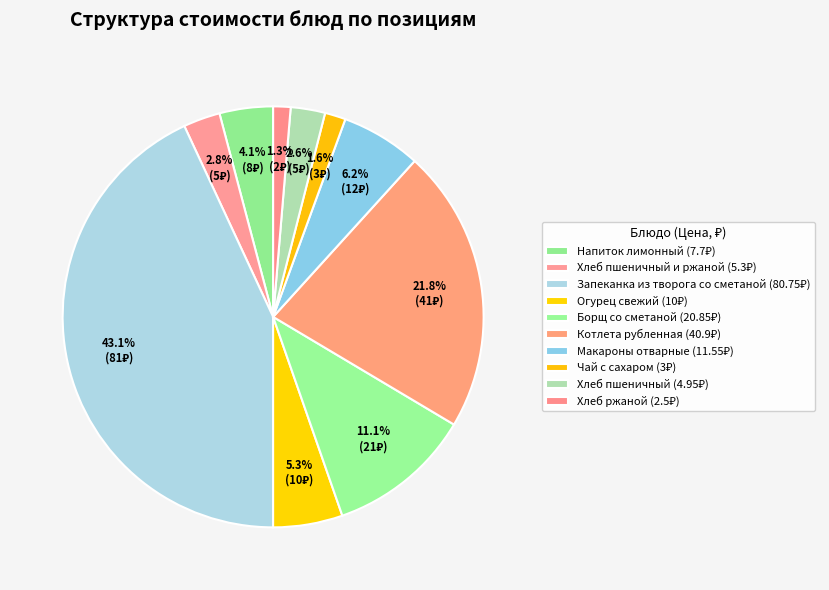

Count the number of slices in the pie.

10